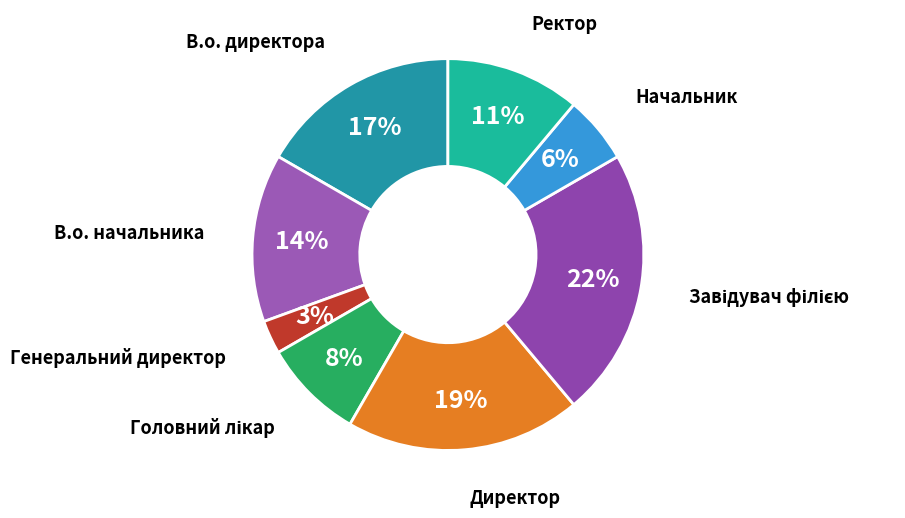

Which category has the smallest portion of the pie?

Генеральний директор